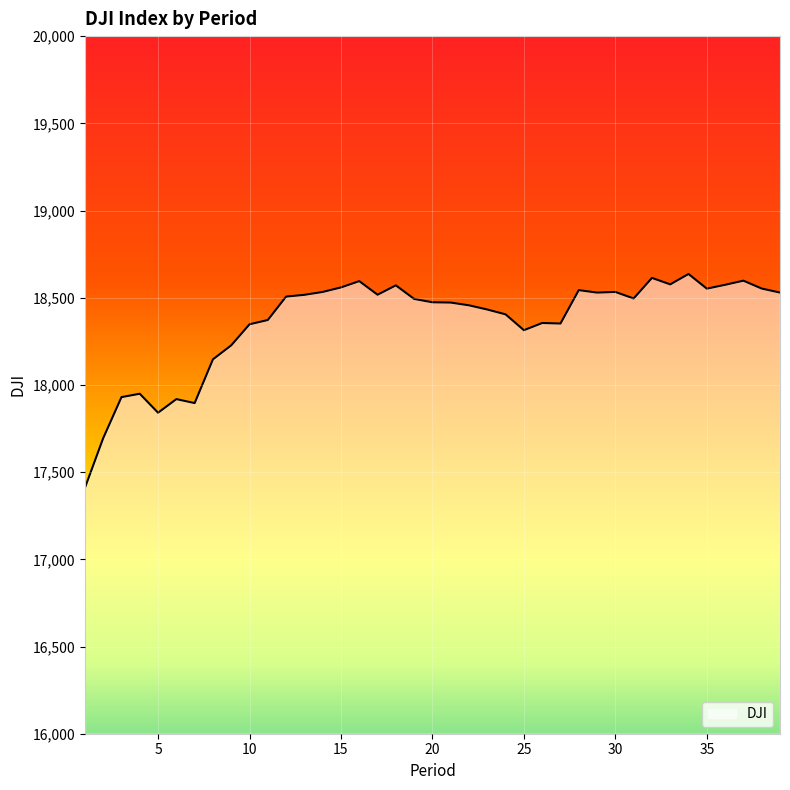

What is the maximum value shown in the chart?

18636.1